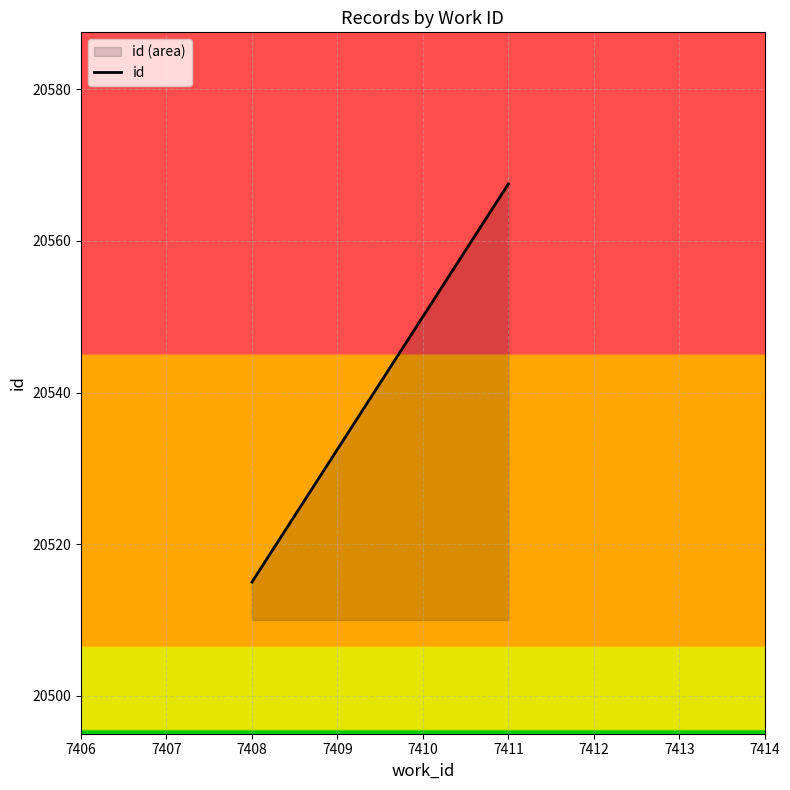

Reading left to right, what are all the values shown in this chart?

7408=20515.0	7411=20567.5